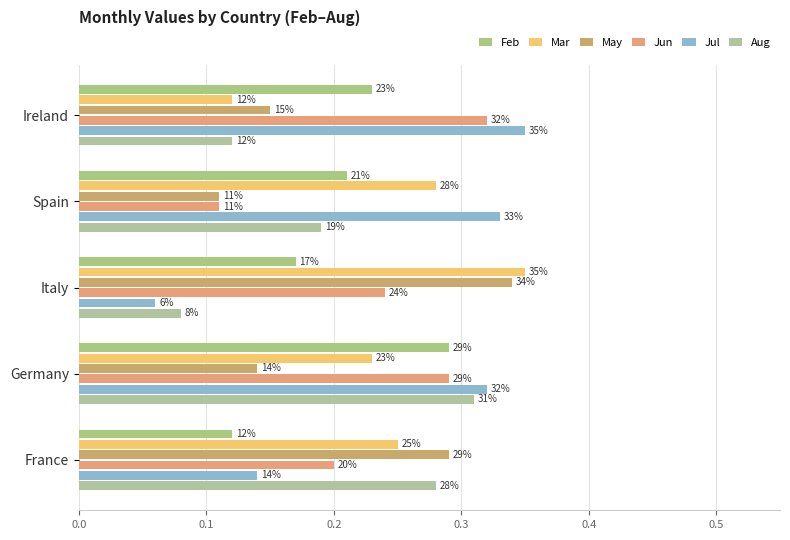

What is the sum of all May values?

1.0